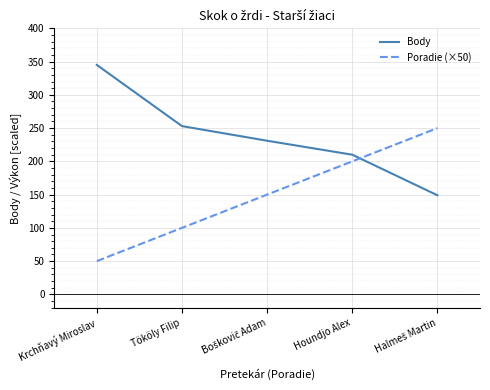

What is the difference between the maximum and minimum values in the Body series?

196